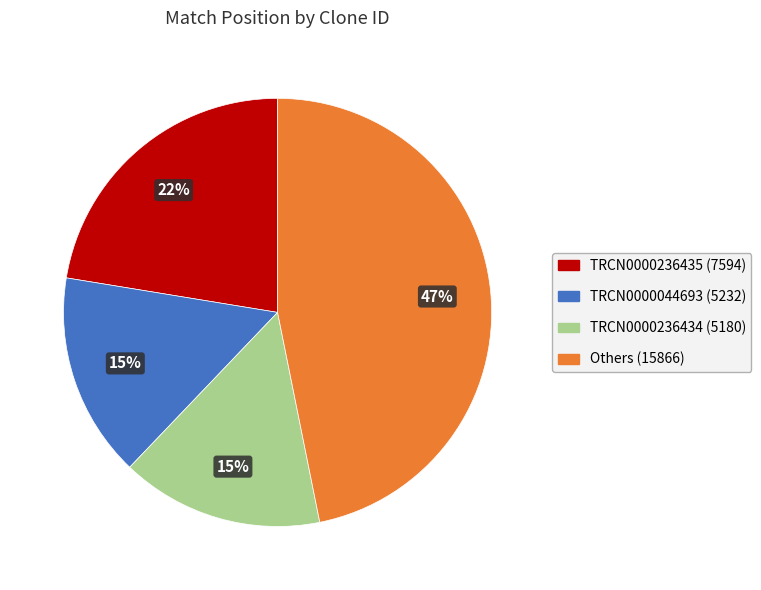

How many segments does this pie chart have?

4